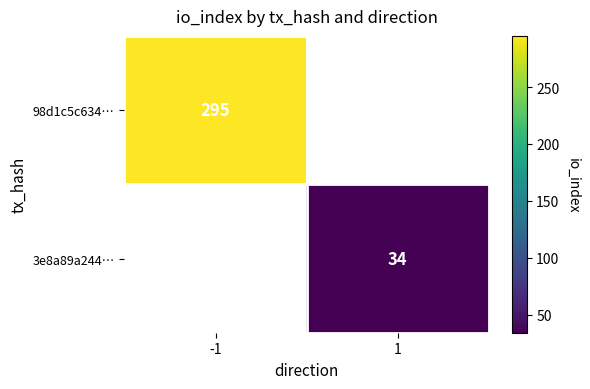

Is it true that 3e8a89a244… equals 11 at 1?

False